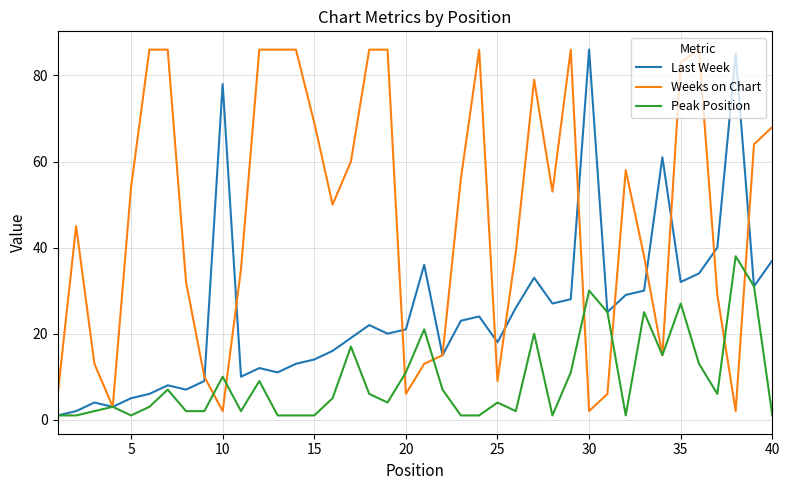

Rank the series by their average value, from highest to lowest.

Weeks on Chart, Last Week, Peak Position